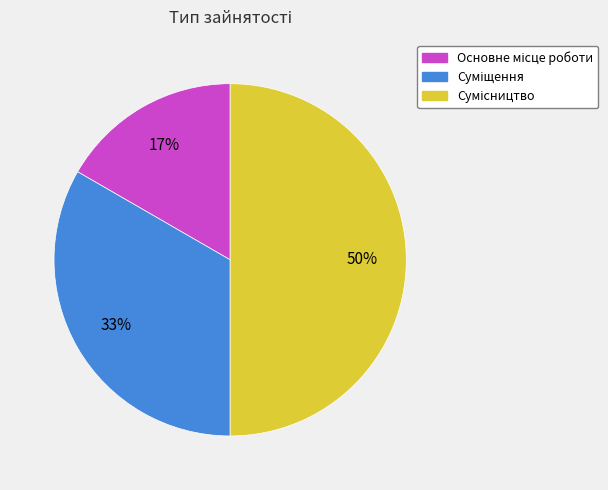

To the nearest percent, what is the average slice percentage?

33%